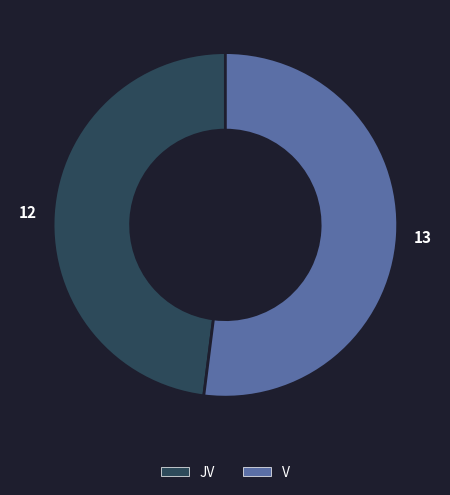

What is the majority slice?

V